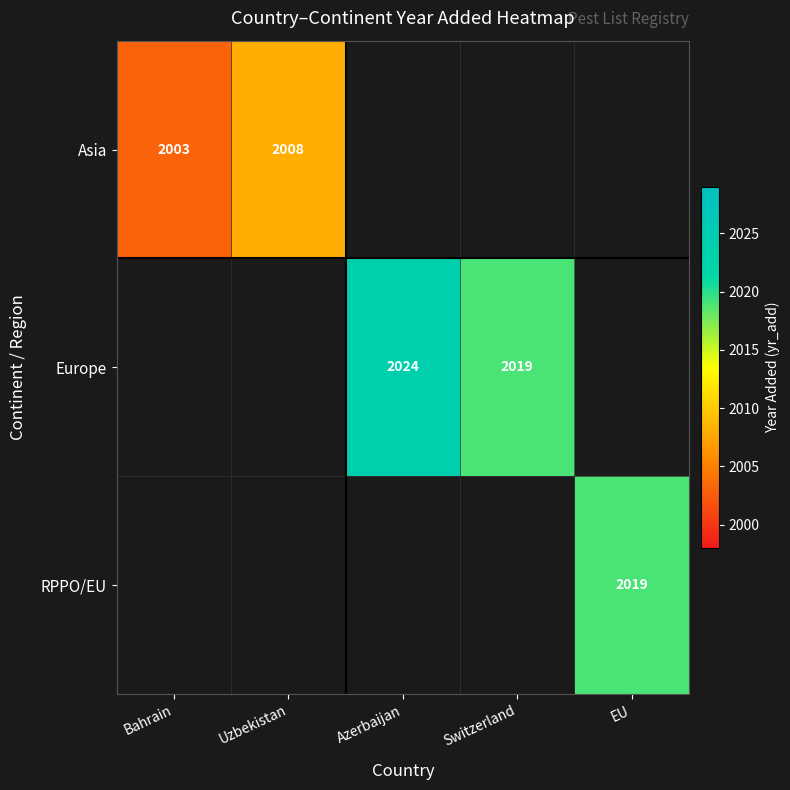

At how many categories does at least one series exceed 2013?

3